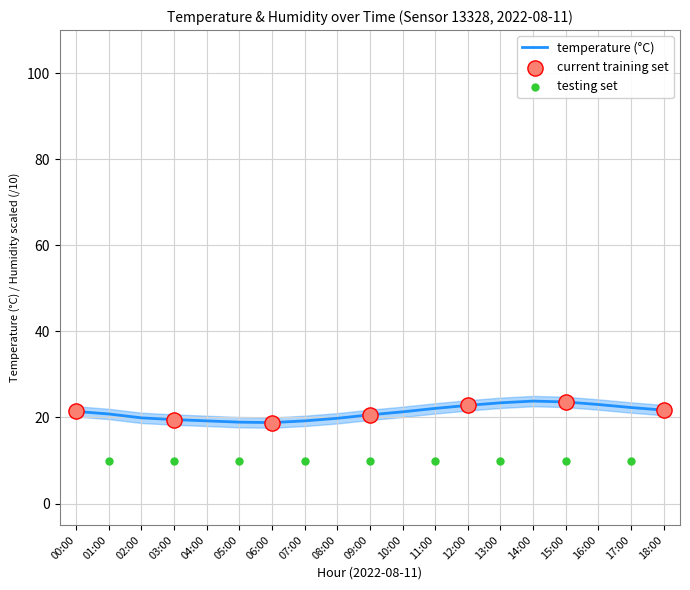

Which has a higher value, 18:00 or 04:00?

18:00